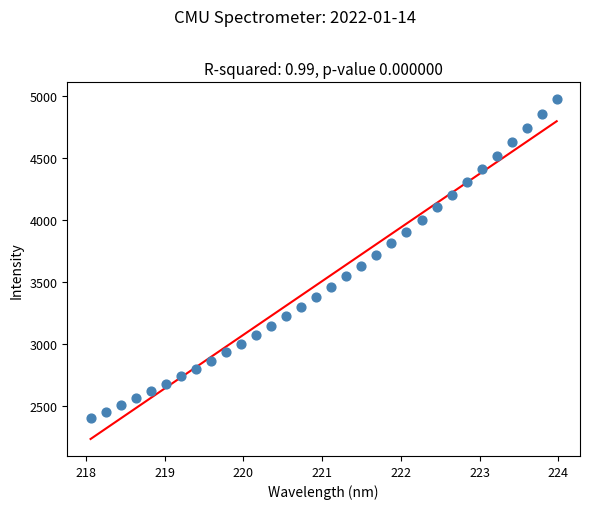

What is the range of X values (max minus min)?

5.9